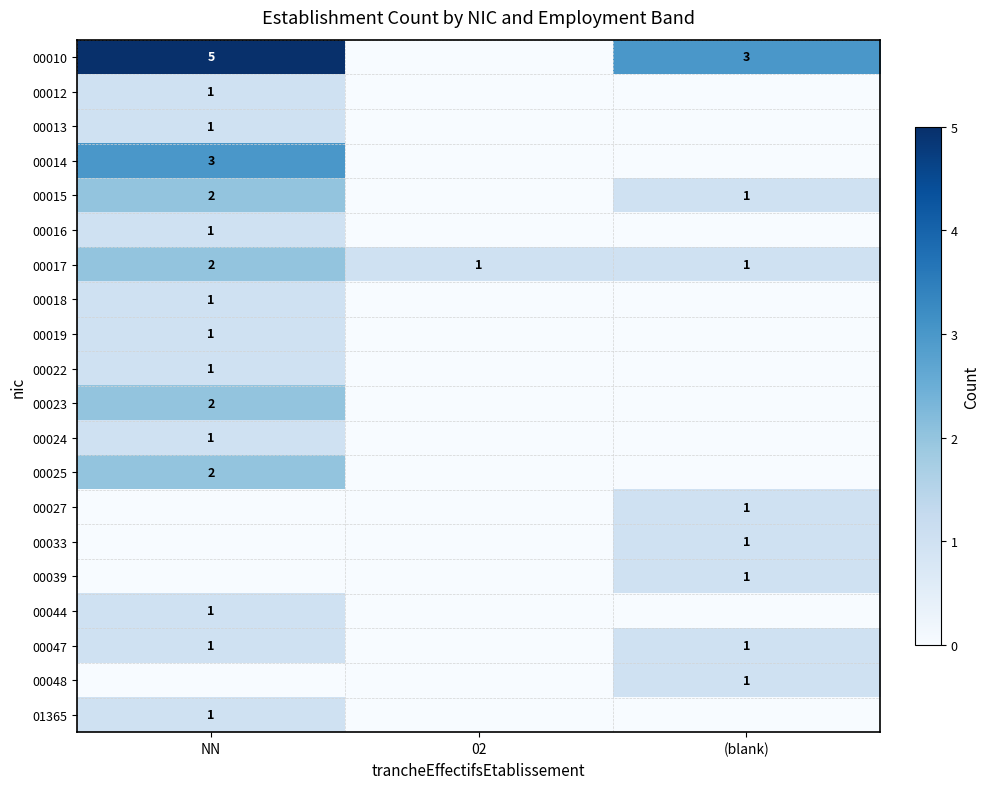

What is the sum of the 00017 values at 02 and NN?

3